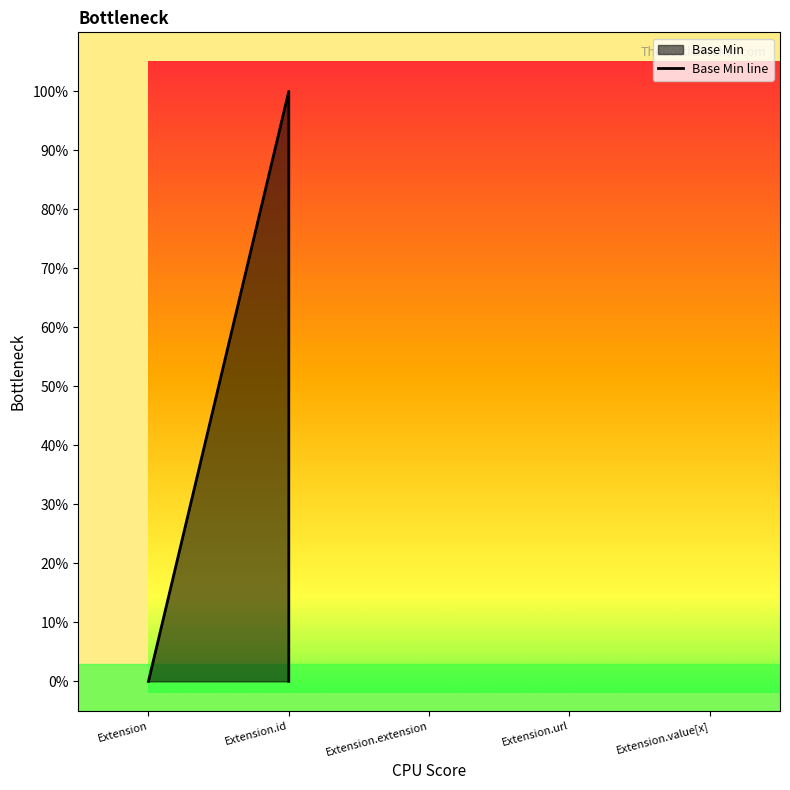

True or false: the data shows 0 at Extension.

True